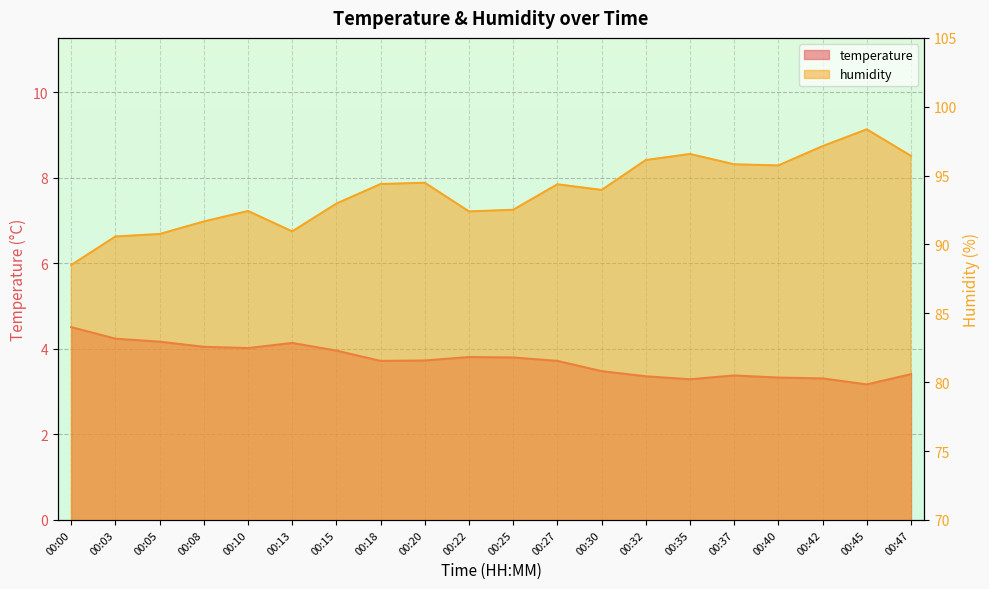

Is the value of temperature at 00:18 greater than the value of humidity at 00:18?

No